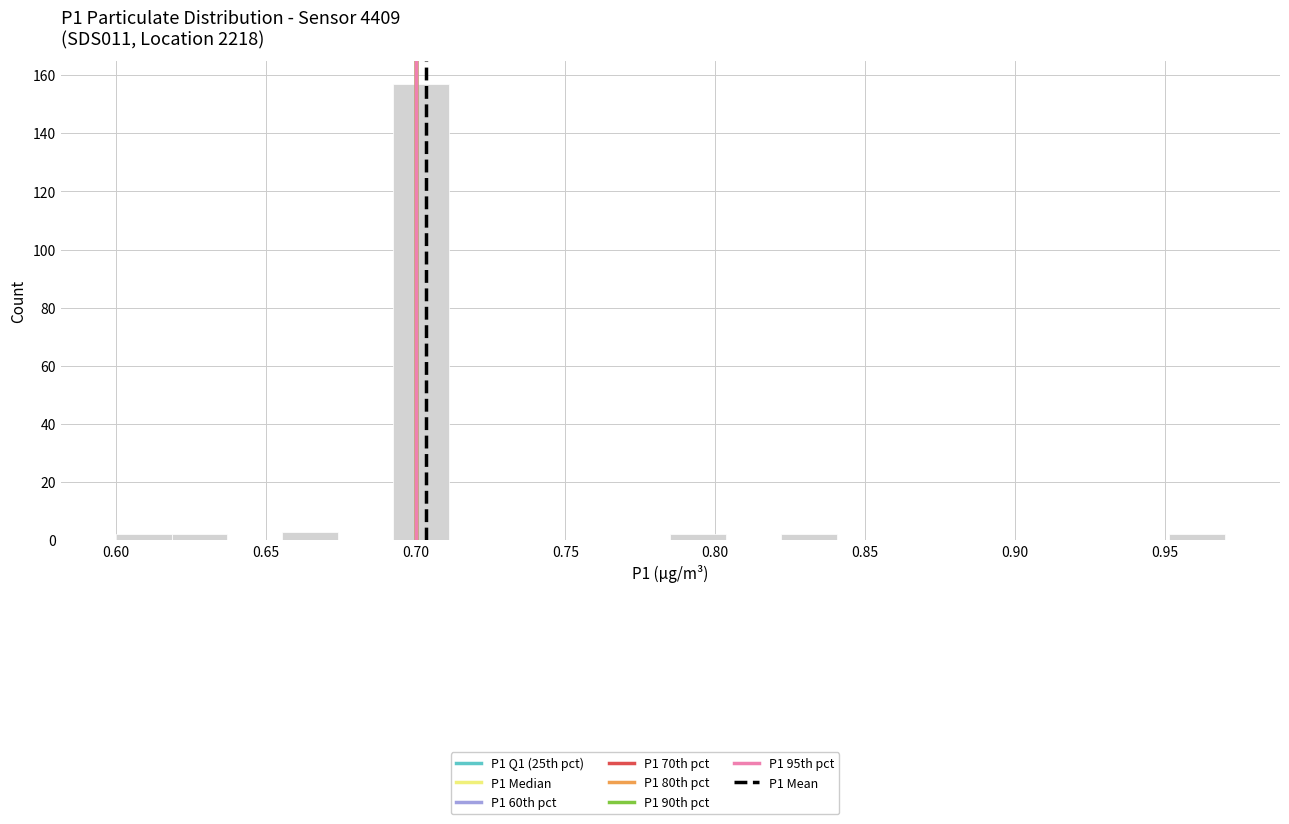

Read against the x-axis, roughly where is the centre of the tallest bar?

0.700